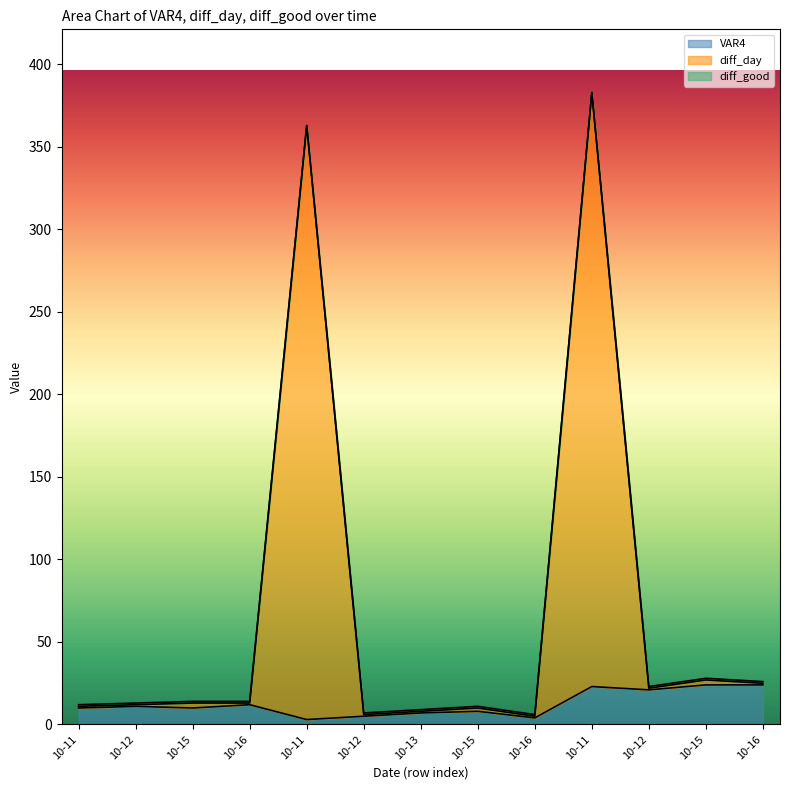

Rank the series at 10-11 from highest to lowest value.

diff_good, diff_day, VAR4